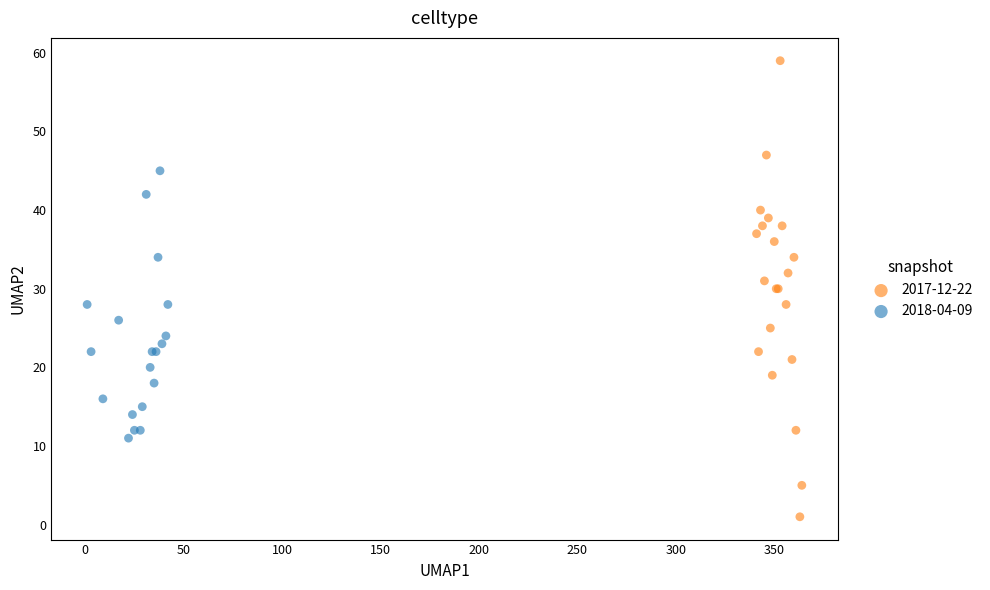

Which series reaches the minimum Y coordinate?

2017-12-22